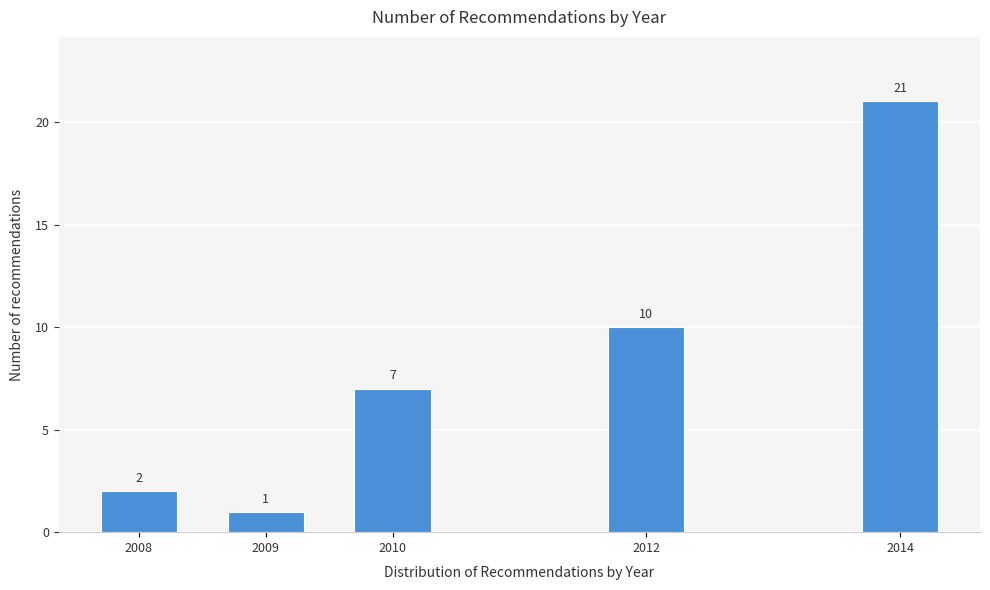

Reading left to right, transcribe all the data shown in this chart.

2008=2	2009=1	2010=7	2012=10	2014=21